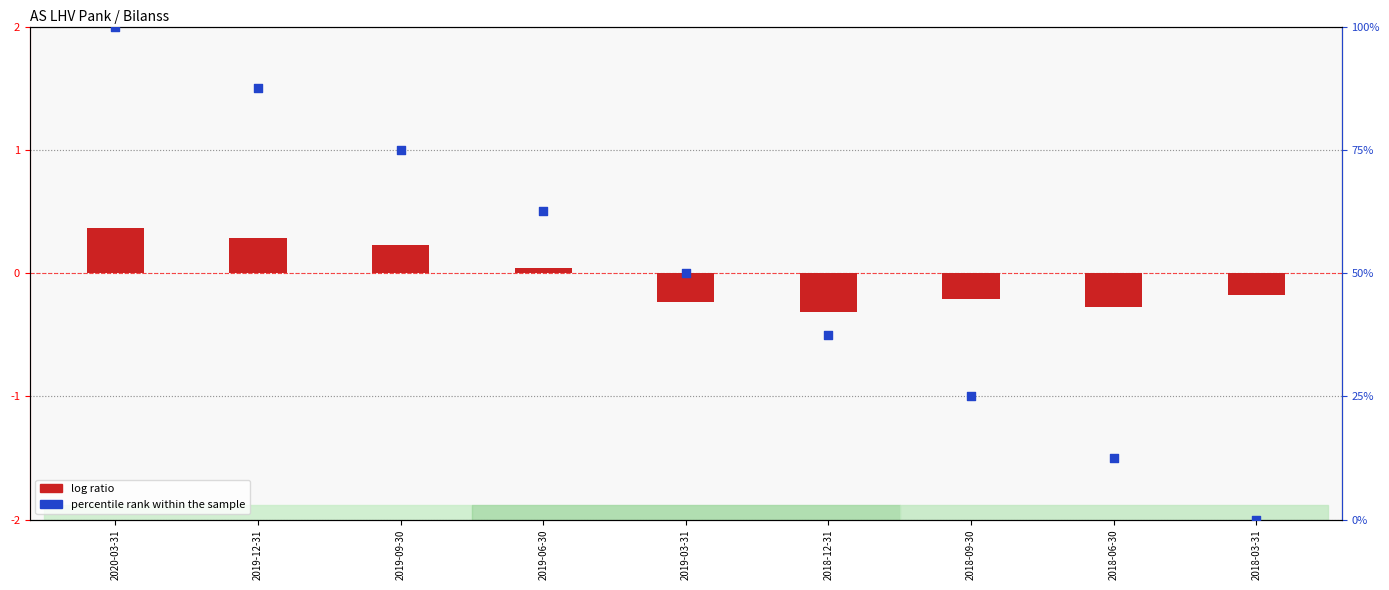

At which category is the sum across all series the highest?

2020-03-31